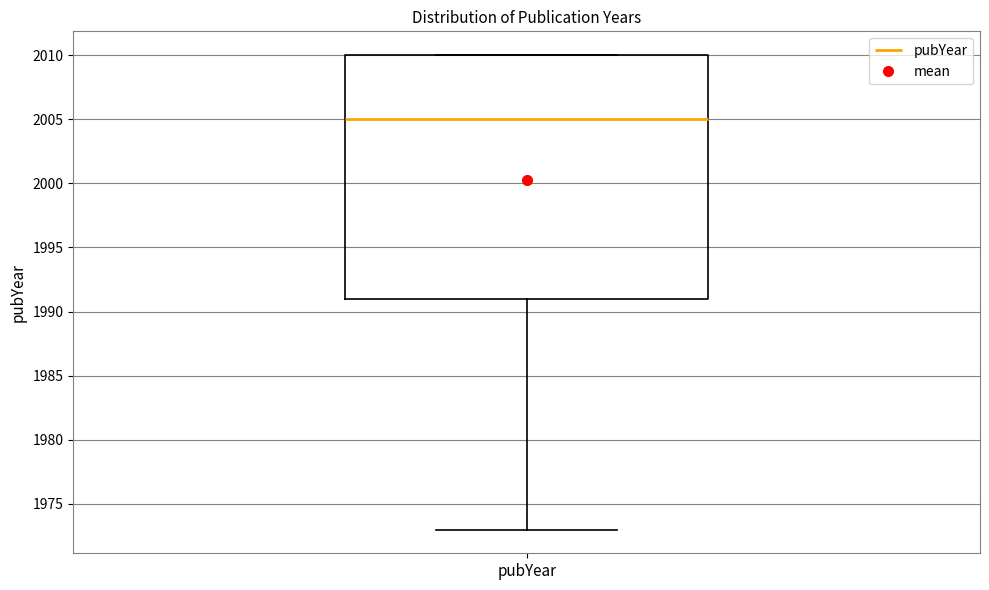

Read this box plot against the y-axis: the position of the median line, the range covered by the box, and the ends of both whiskers. The values are not printed on the chart, so give them approximately, as read against the axis.

median 2005, box 1991 to 2010, whiskers 1973 to 2010